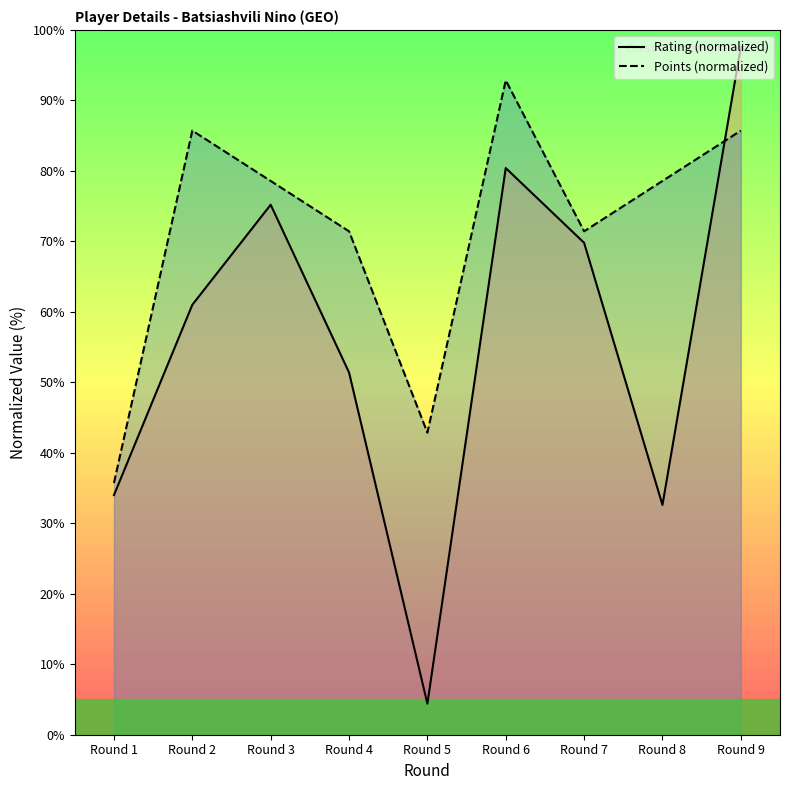

After their last crossing, which series has the higher values: Rating or Points?

Rating